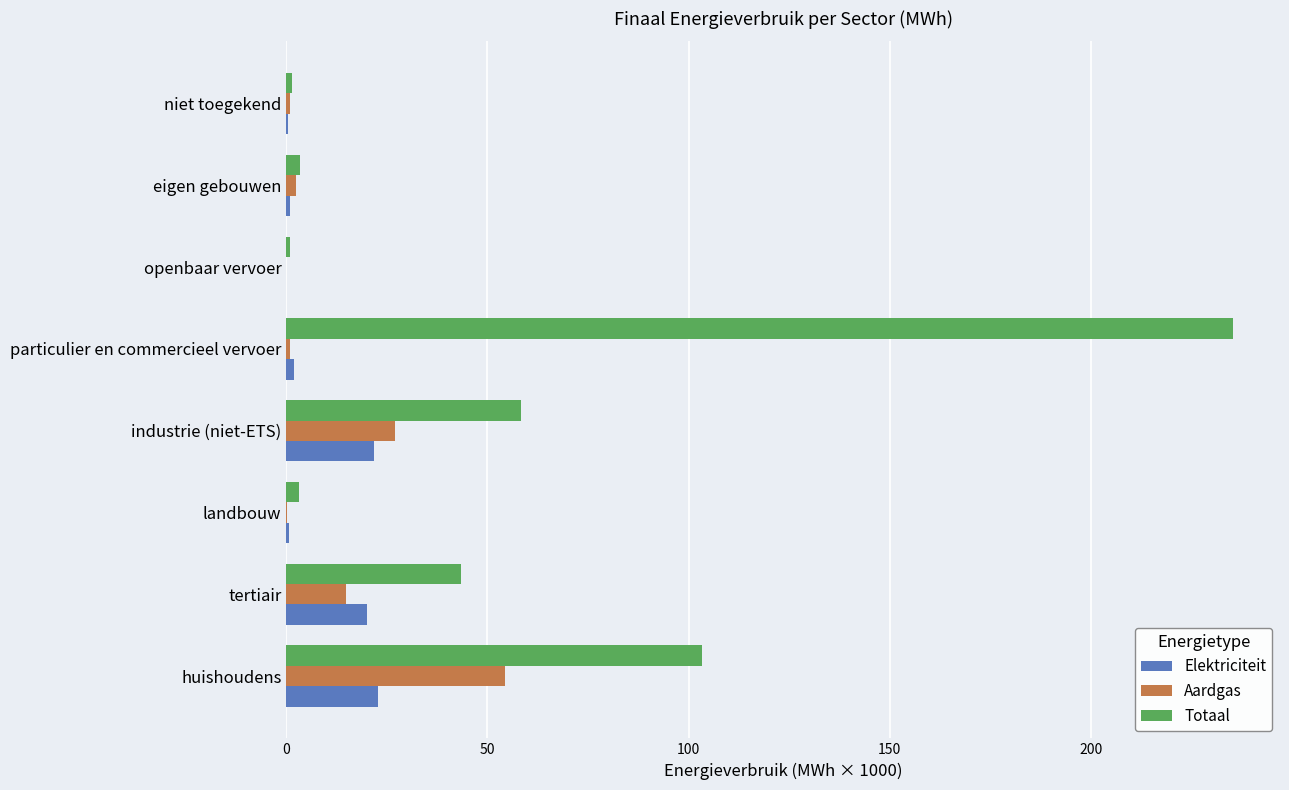

What is the highest value of the Elektriciteit series?

22.7